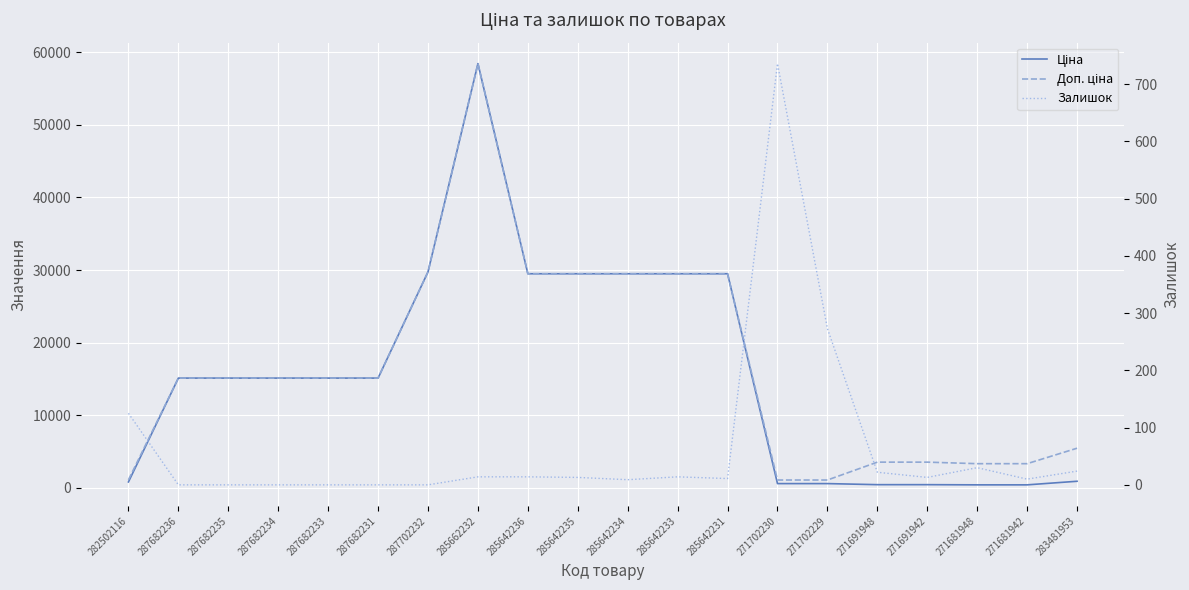

At which label does Залишок first exceed 13?

282502116